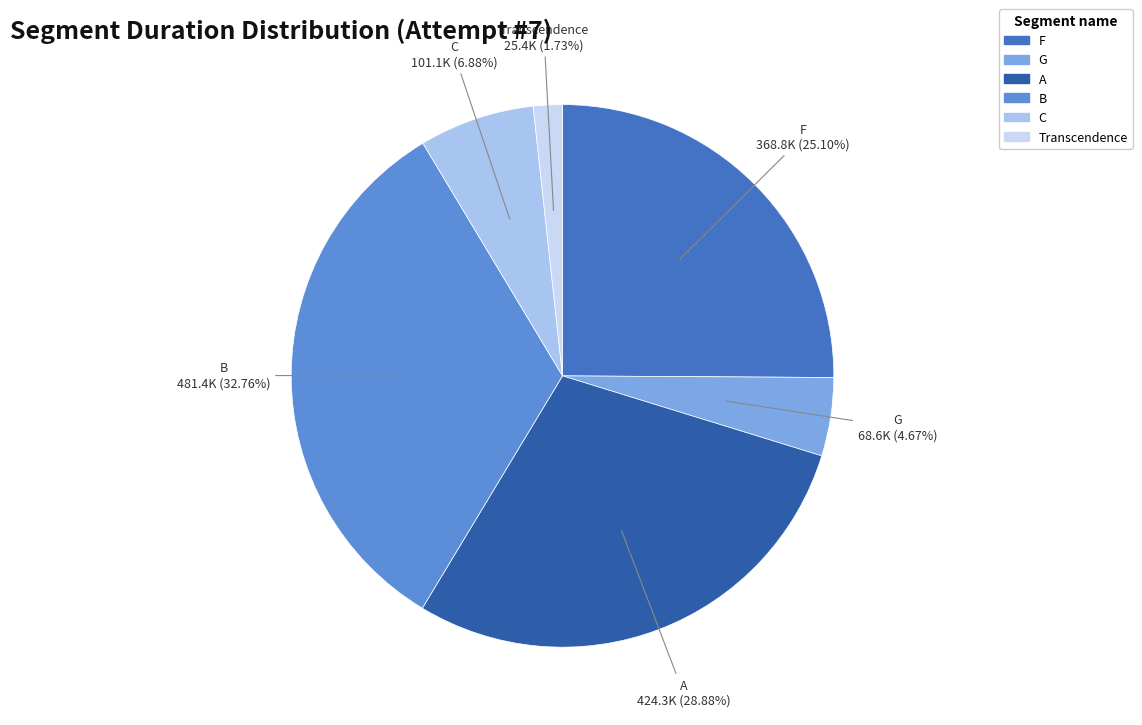

Is the sum of C and F greater than half?

No